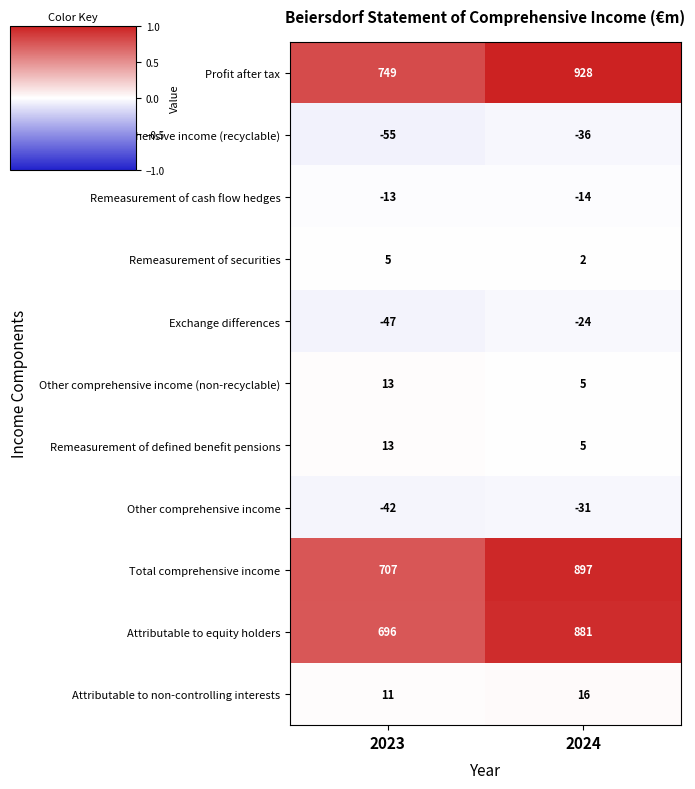

Is the value of Other comprehensive income at 2024 greater than the value of Profit after tax at 2023?

No